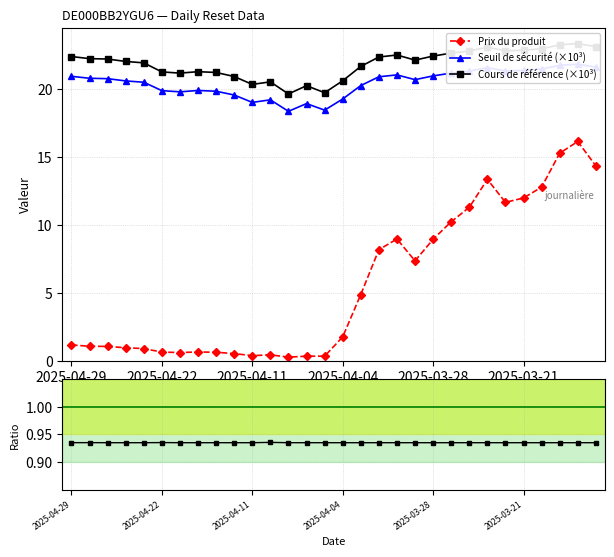

True or false: Prix du produit has more than 1 interior local peaks.

True